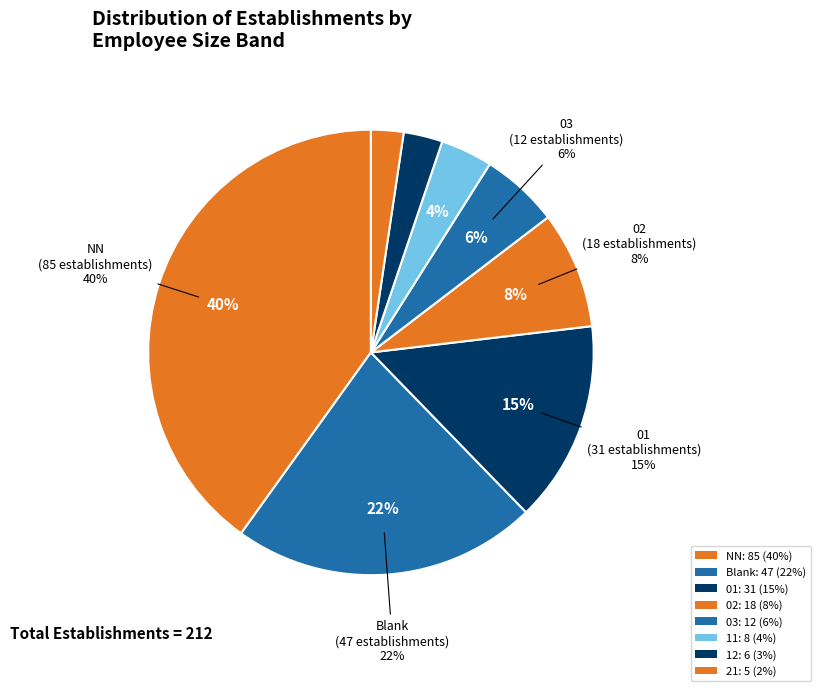

Is it true that 03 is 14% of the pie?

False